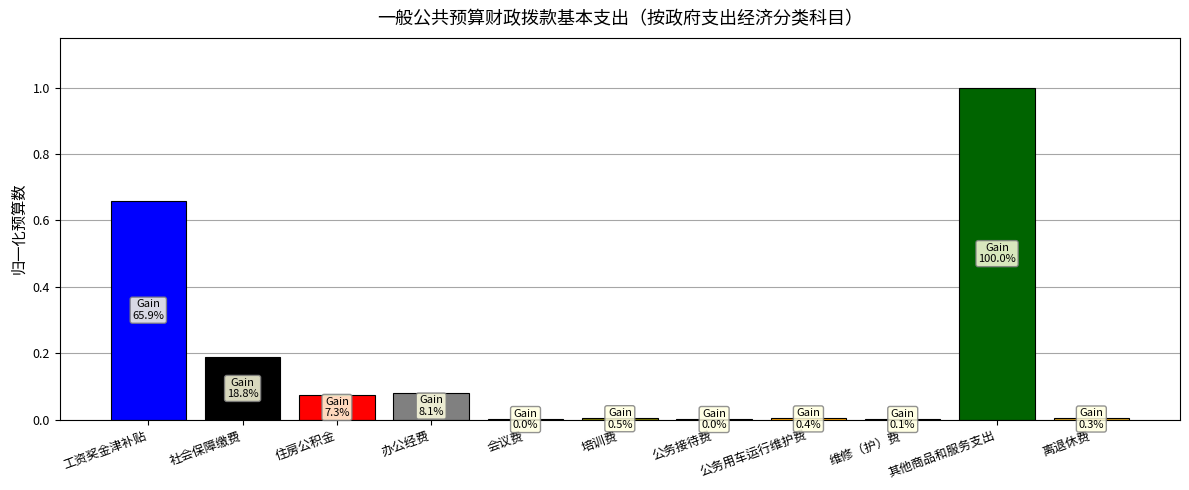

What is the sum of all values?

2.0